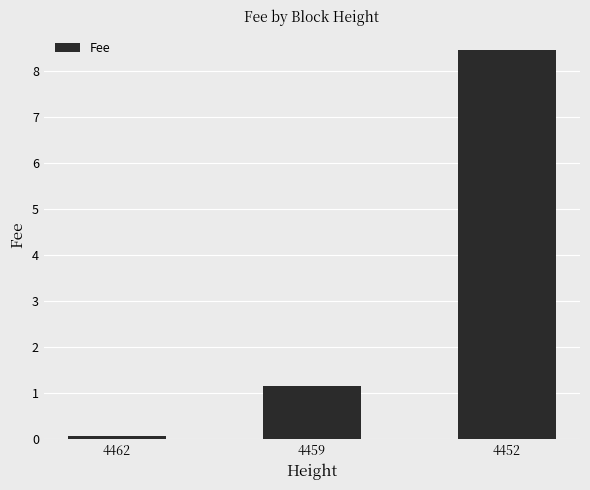

What is the maximum value shown in the chart?

8.4